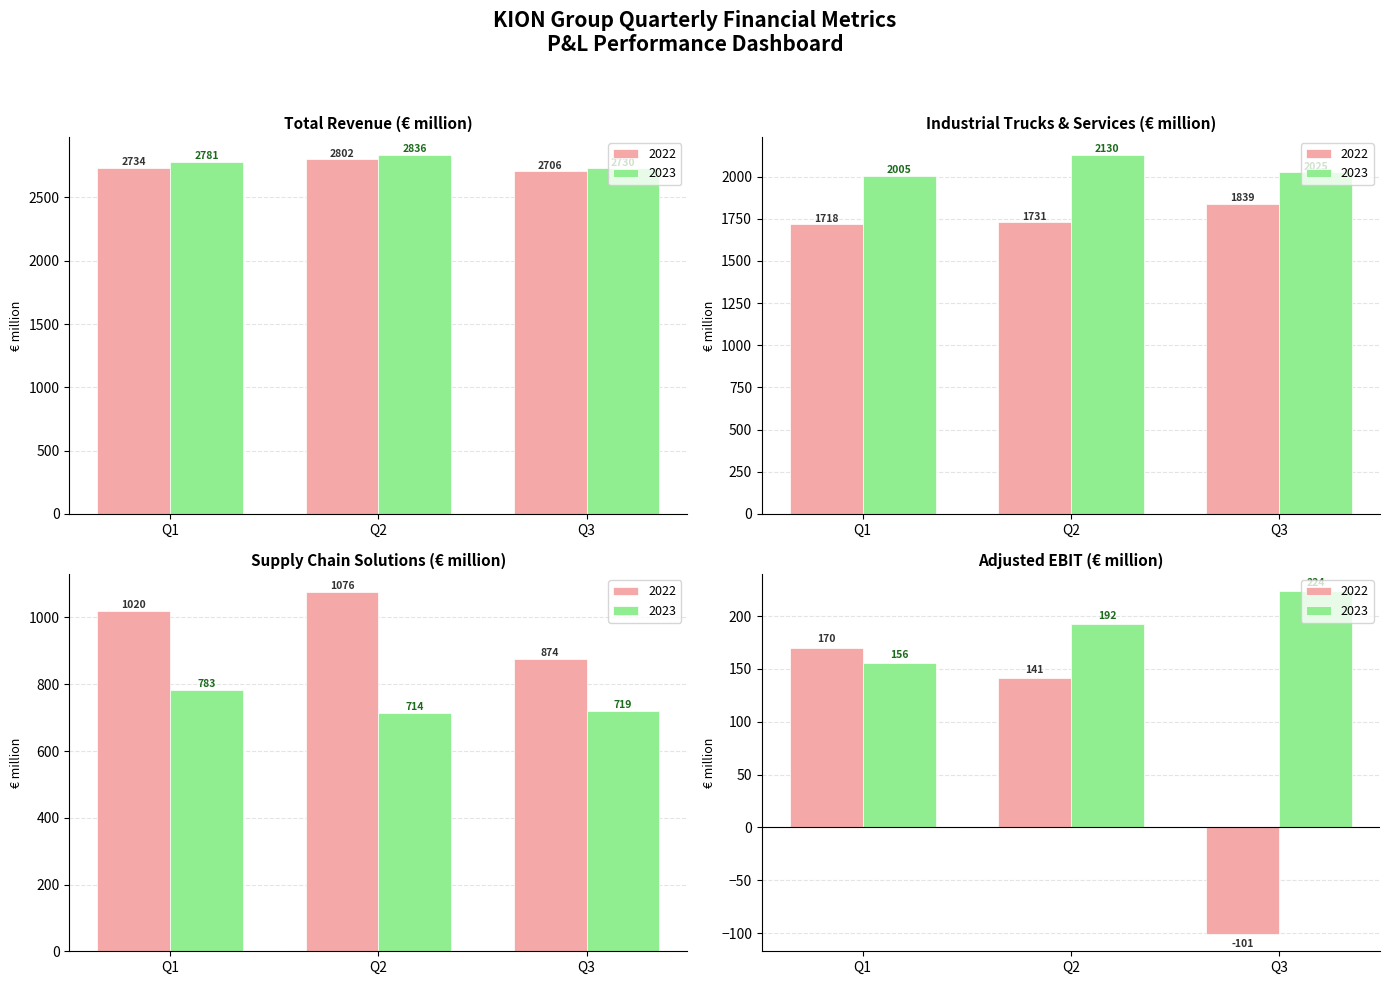

What is the label of the 6th bar from the left?

Q3 2023